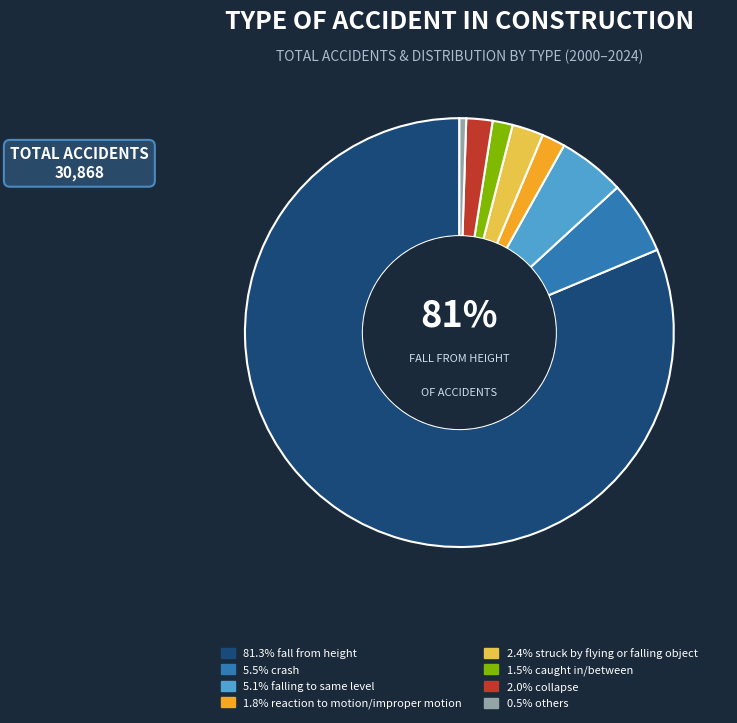

To the nearest percent, what is the average slice percentage?

12%